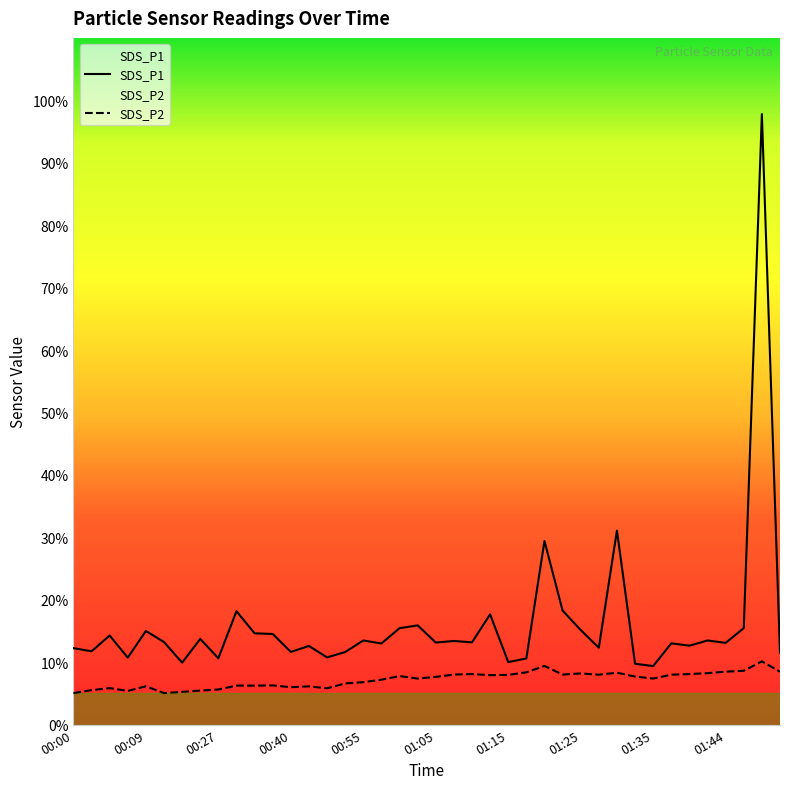

What are all the series names shown in the legend?

SDS_P1, SDS_P2